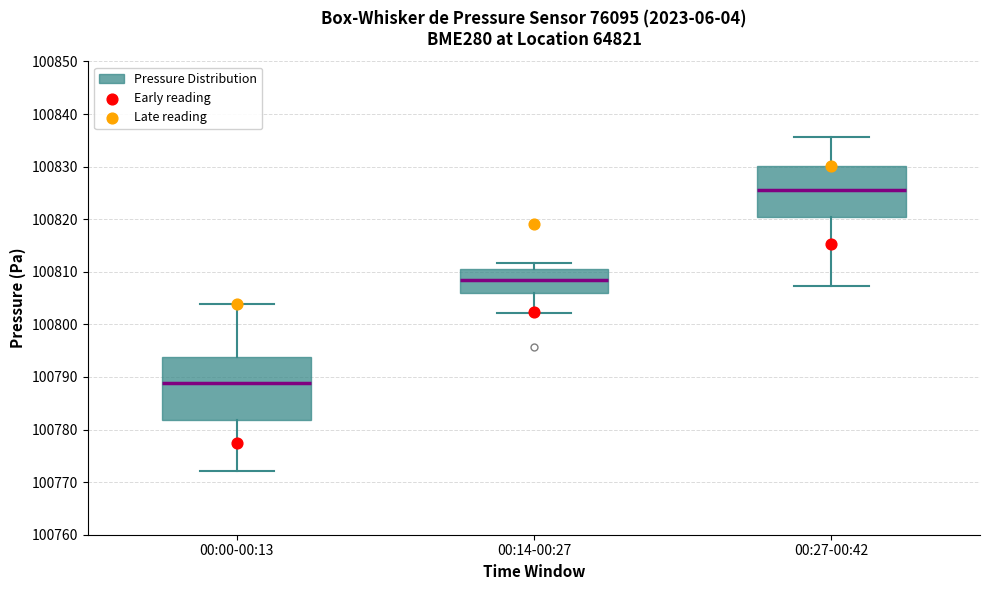

Reading left to right, transcribe this box plot: for each box, give where its median line is, the range the box spans, and where its two whiskers end, as read against the y-axis. The values are not printed on the chart, so give them approximately, as read against the axis.

00:00-00:13: median 100789, box 100782 to 100794, whiskers 100772 to 100804
00:14-00:27: median 100808, box 100806 to 100811, whiskers 100802 to 100812
00:27-00:42: median 100825, box 100820 to 100830, whiskers 100807 to 100836